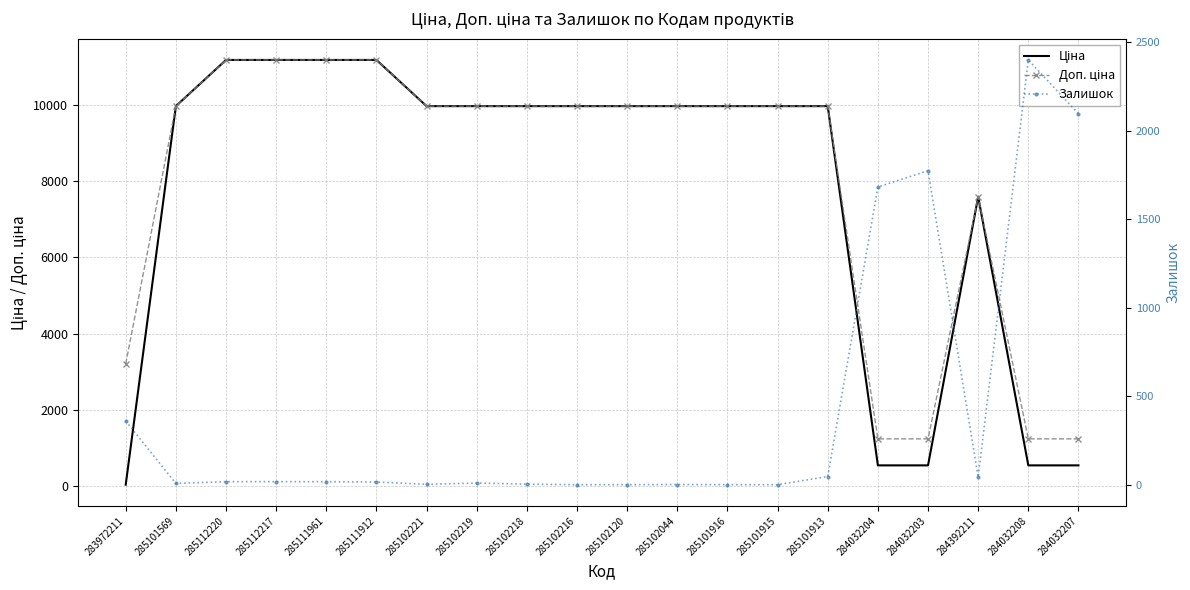

What is the difference between the maximum and second lowest values in the Доп. ціна series?

9952.8